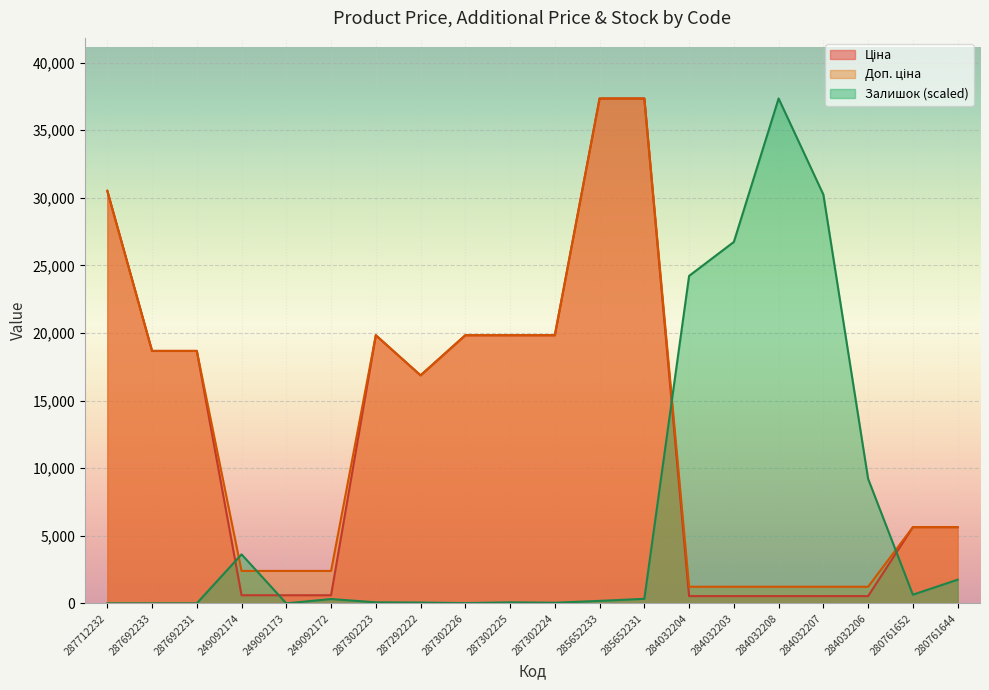

What value does the Залишок series have at 280761644?

1750.7